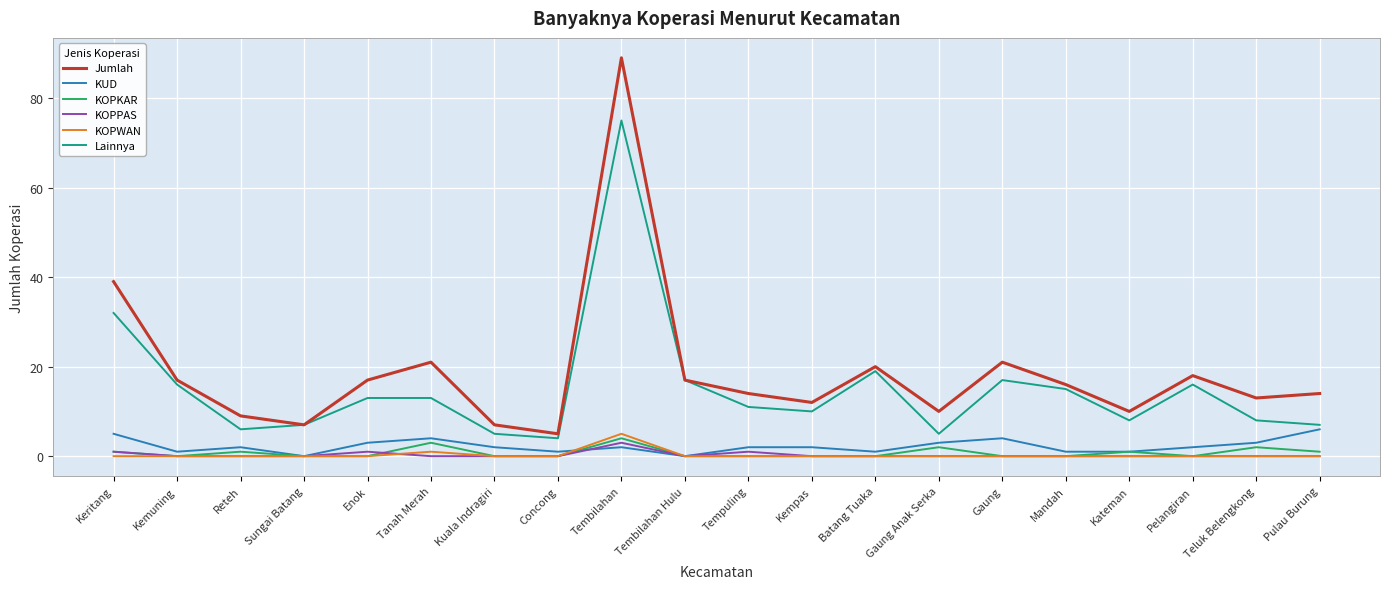

True or false: Jumlah and KOPKAR intersect in this chart.

False